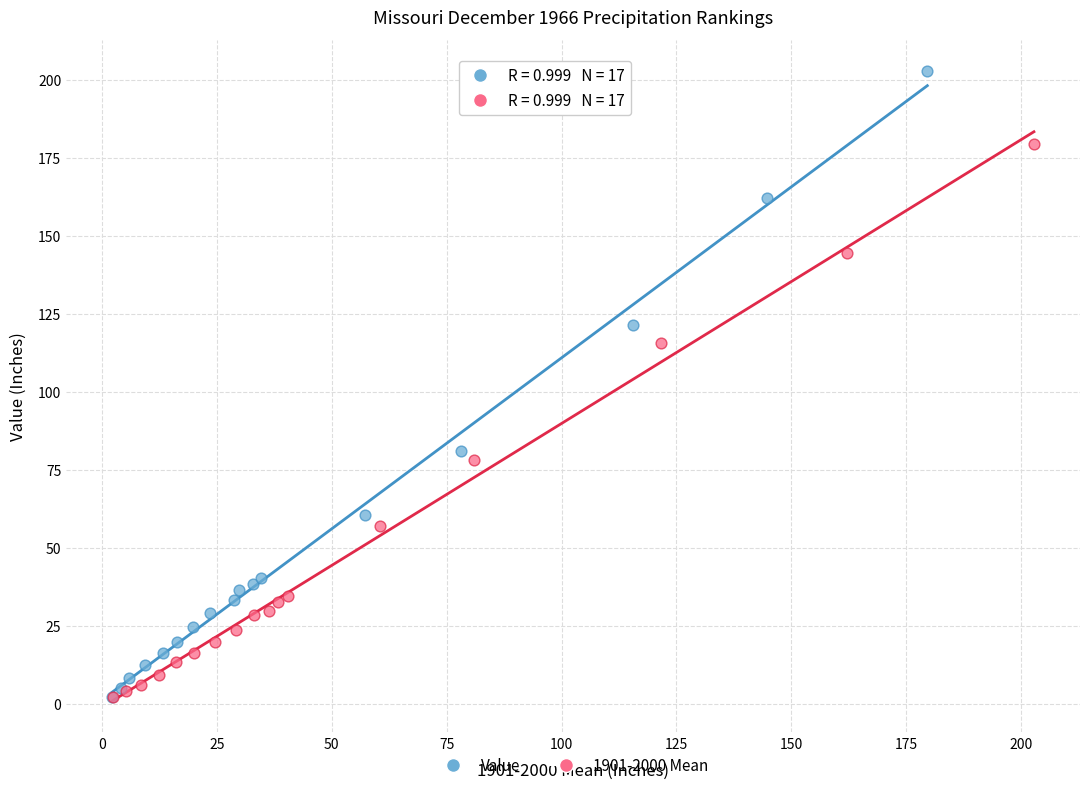

Which series has the largest Y range (max minus min)?

Value